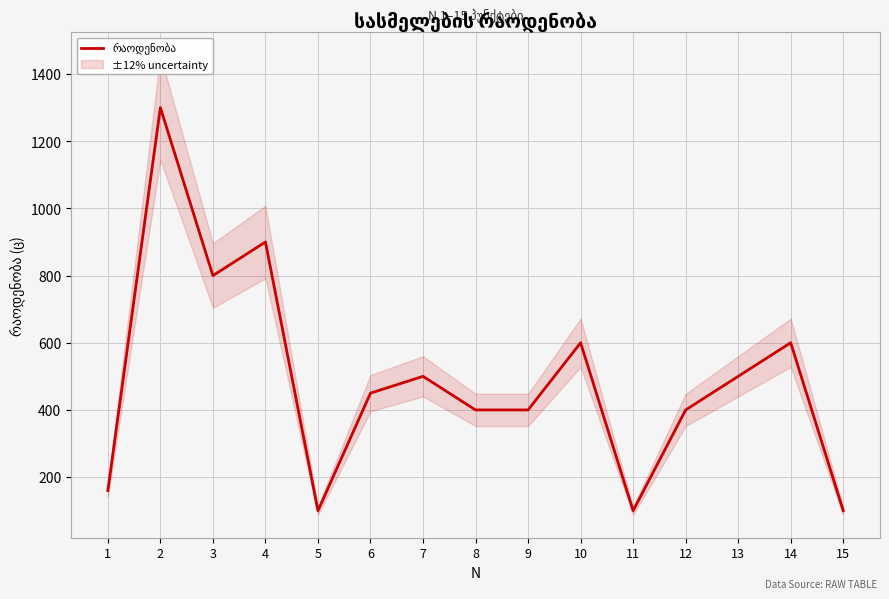

What is the average value?

487